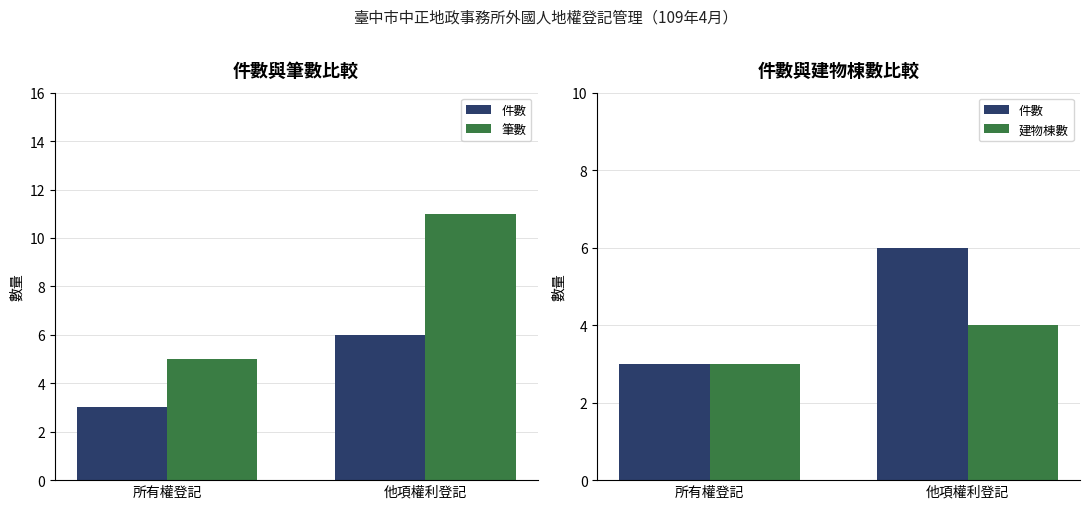

Is it true that 筆數 equals 8 at 所有權登記?

False